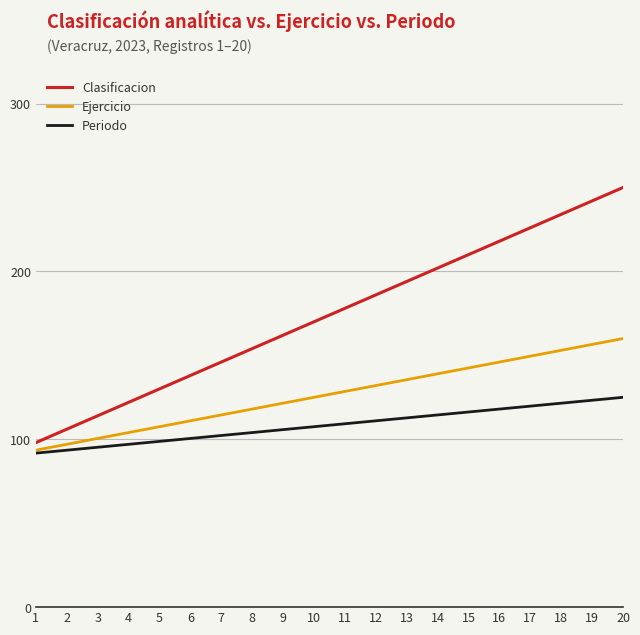

Is it true that Clasificacion equals 217.1 at 8?

False